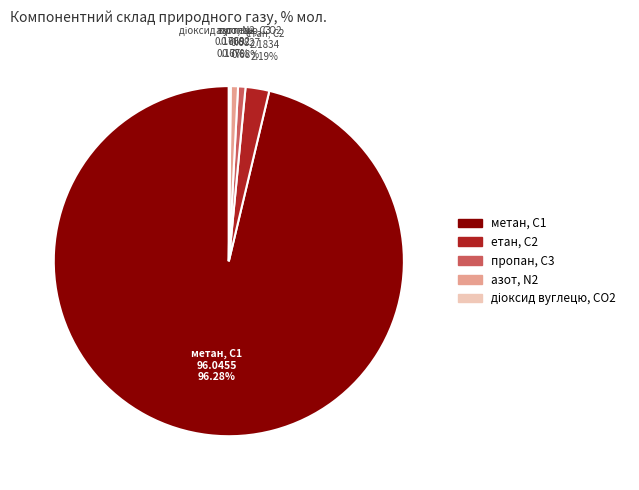

What is the total percentage of пропан, С3 and метан, С1?

97.0%